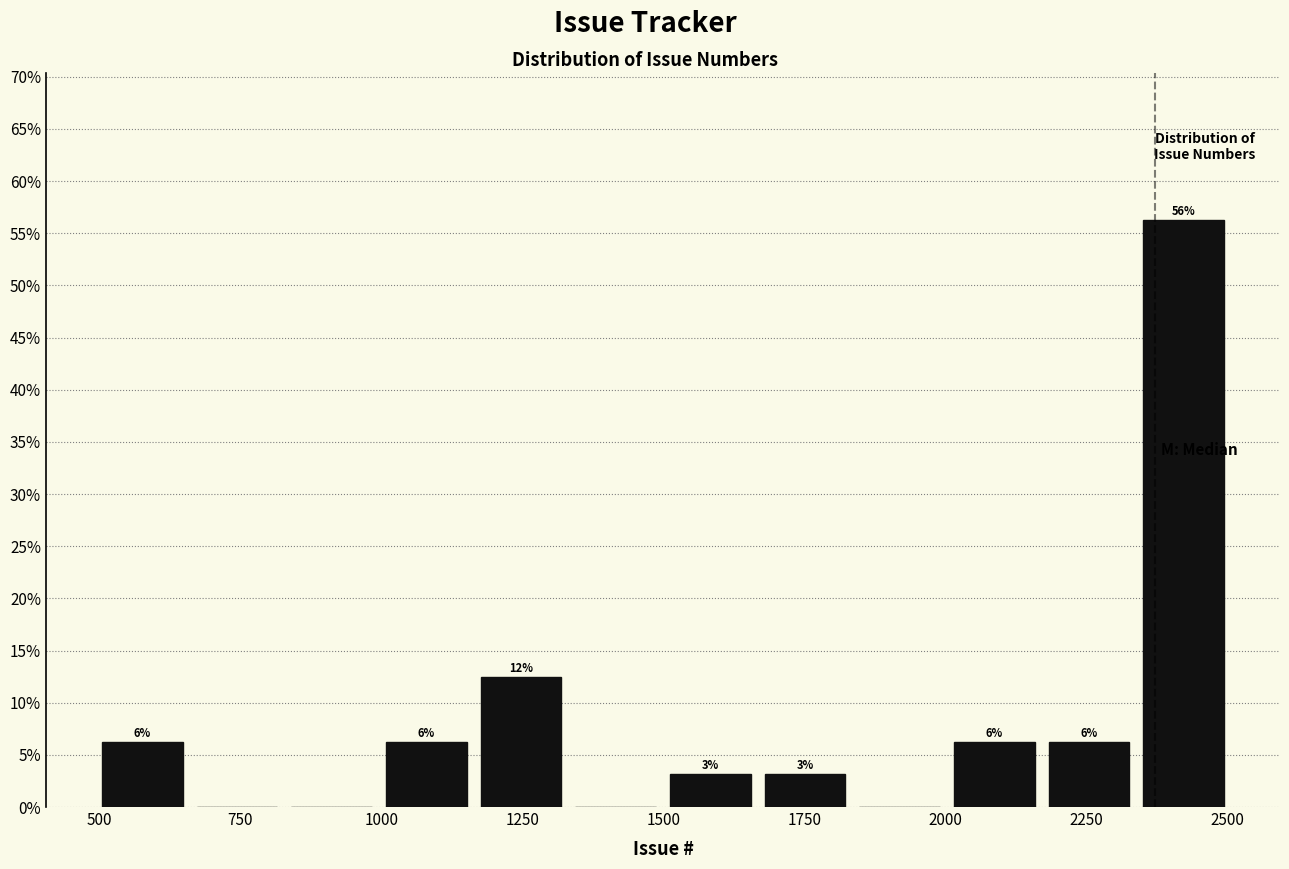

Around what value on the x-axis is the tallest bar? Give the approximate position of its centre, as read against the axis.

2400